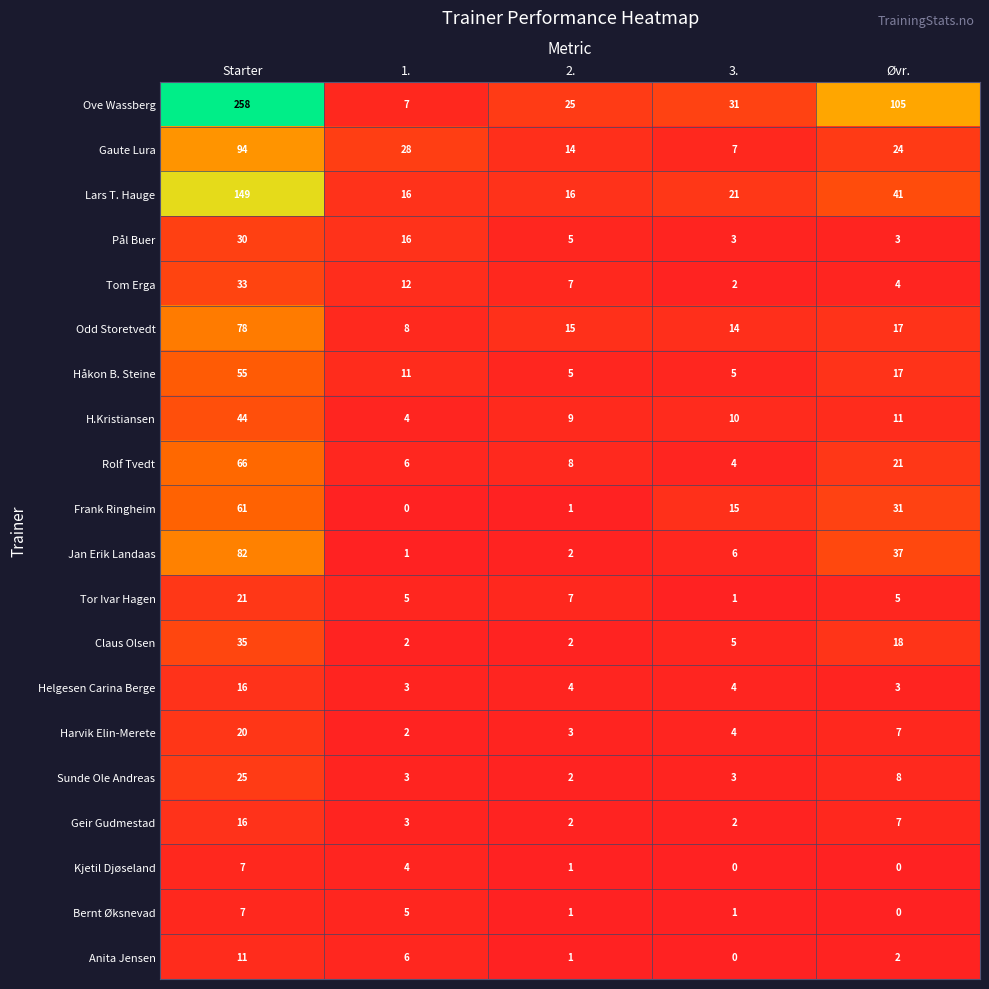

The value of Sunde Ole Andreas at 3. is 3. True or false?

True